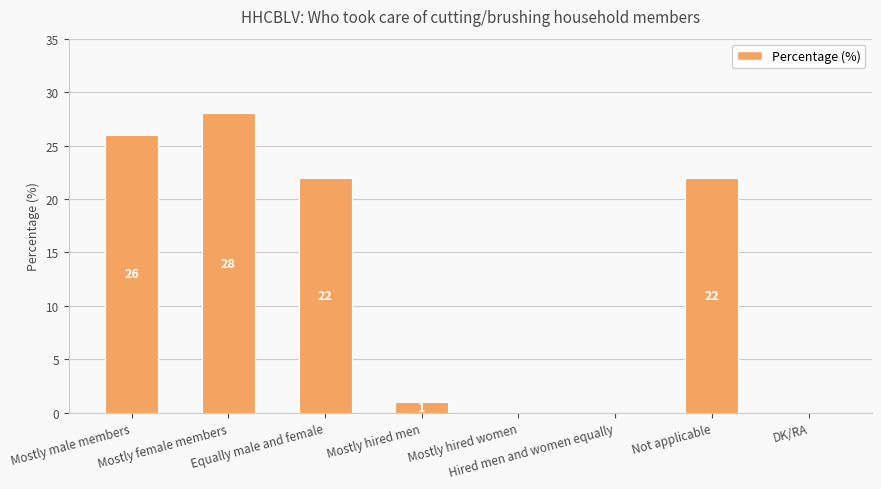

True or false: the data shows 15 at Mostly hired women.

False